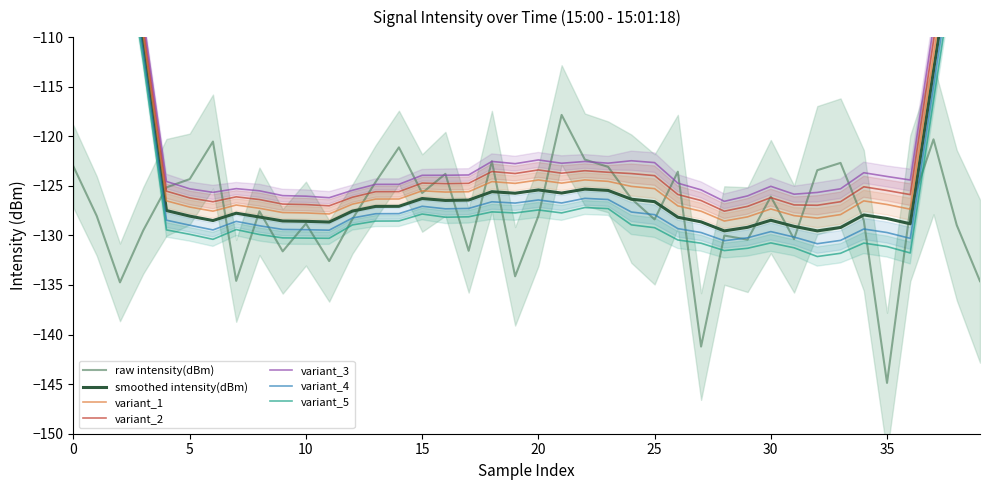

What is the smallest value displayed?

-144.9